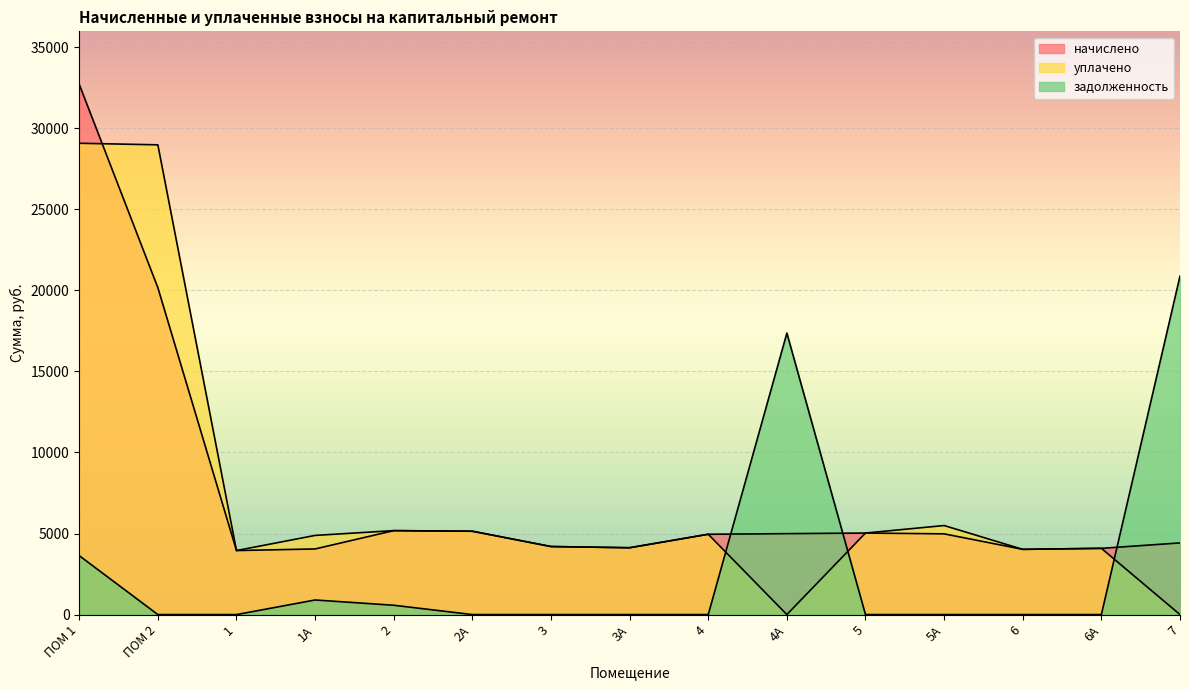

Where does the уплачено series first go above 4883?

ПОМ 1